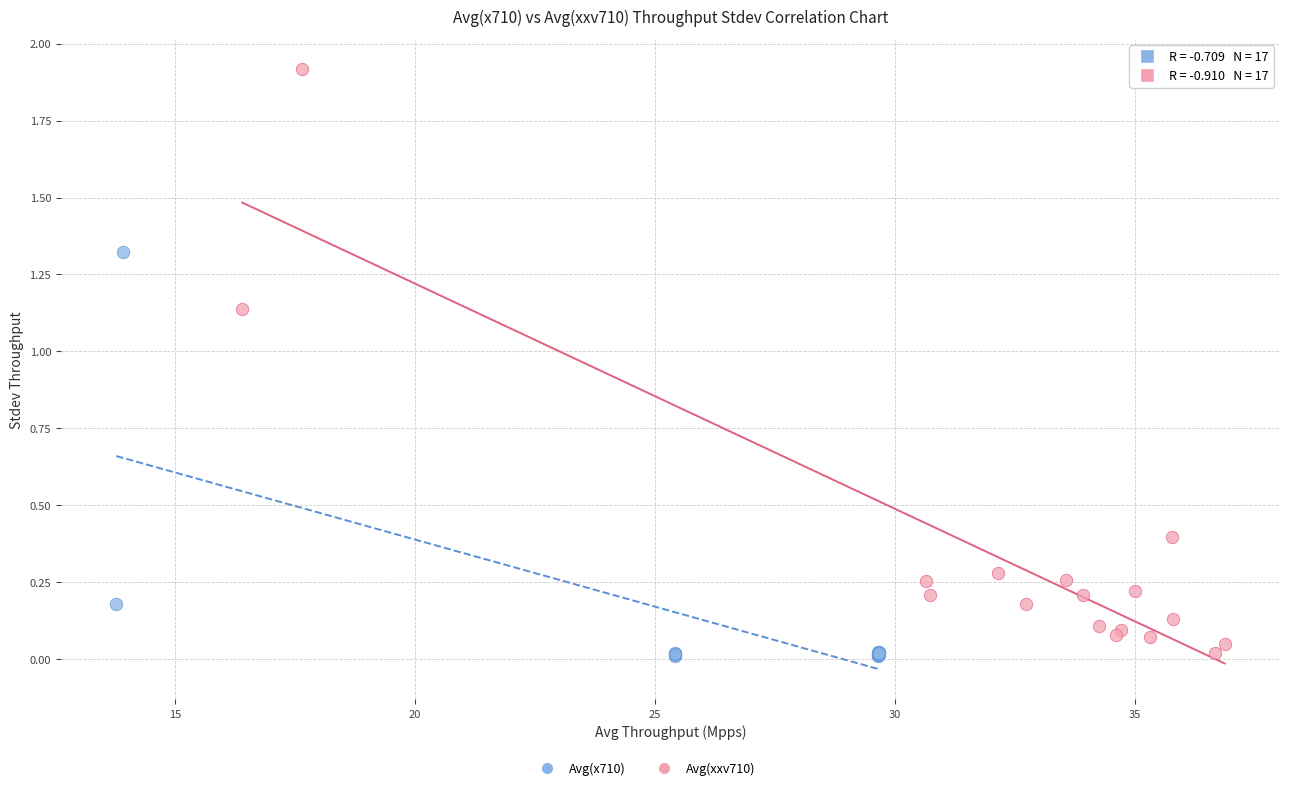

Which series reaches the maximum Y coordinate?

Avg(xxv710)